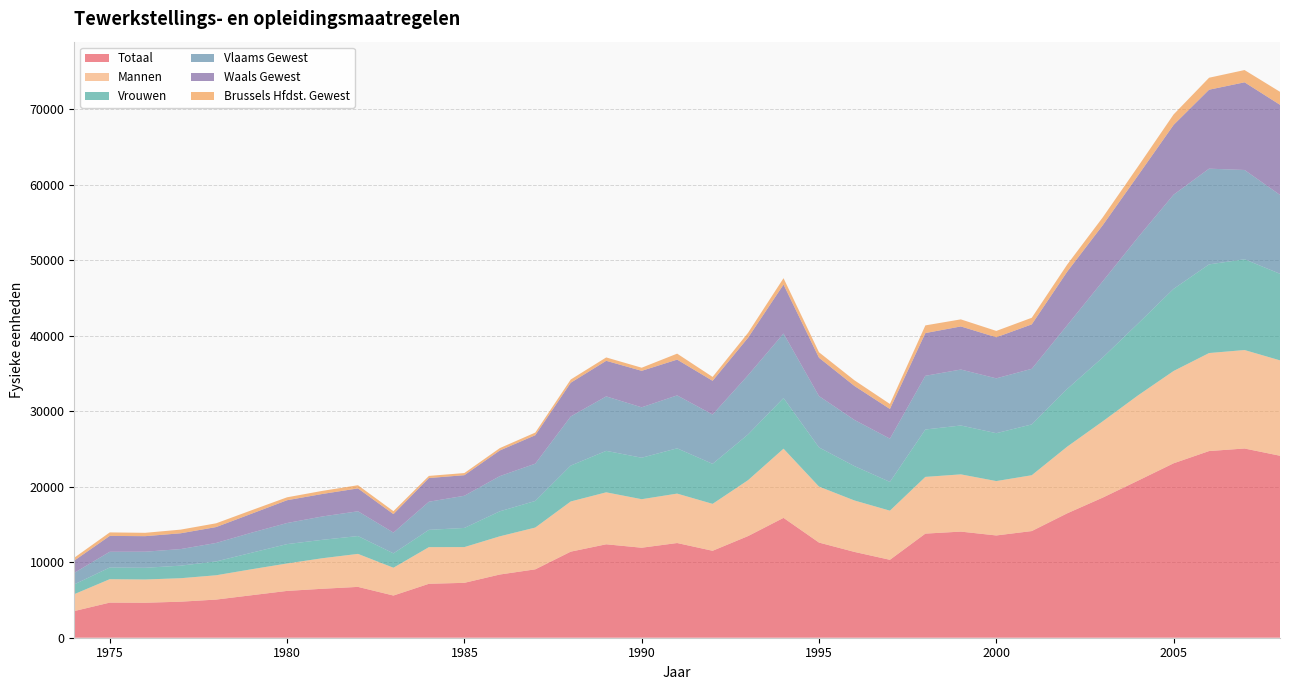

Reading left to right, transcribe all the data shown in this chart.

Totaal: 1974=3530.4	1975=4648.1	1976=4629.8	1977=4770.7	1978=5049.3	1979=5625.9	1980=6197.0	1981=6481.8	1982=6730.3	1983=5584.8	1984=7141.2	1985=7267.3	1986=8368.5	1987=9054.2	1988=11396.4	1989=12370.0	1990=11915.8	1991=12537.6	1992=11510.4	1993=13457.8	1994=15867.3	1995=12598.6	1996=11360.4	1997=10316.4	1998=13783.7	1999=14049.7	2000=13539.8	2001=14120.7	2002=16470.6	2003=18547.7	2004=20804.3	2005=23094.4	2006=24713.8	2007=25052.7	2008=24092.3
Mannen: 1974=2235.4	1975=3101.8	1976=3080.5	1977=3107.8	1978=3219.3	1979=3439.8	1980=3633.9	1981=4045.4	1982=4368.8	1983=3682.4	1984=4851.8	1985=4731.4	1986=5058.5	1987=5532.6	1988=6644.6	1989=6880.8	1990=6423.9	1991=6544.0	1992=6213.0	1993=7402.4	1994=9159.9	1995=7412.1	1996=6809.8	1997=6505.4	1998=7509.8	1999=7577.8	2000=7200.2	2001=7393.2	2002=8828.9	2003=10098.6	2004=11293.3	2005=12222.5	2006=12977.3	2007=13036.7	2008=12629.1
Vrouwen: 1974=1295.0	1975=1546.3	1976=1549.4	1977=1662.8	1978=1830.0	1979=2186.2	1980=2563.1	1981=2436.4	1982=2361.6	1983=1902.4	1984=2289.5	1985=2535.9	1986=3310.0	1987=3521.7	1988=4751.8	1989=5489.2	1990=5491.9	1991=5993.6	1992=5297.4	1993=6055.3	1994=6707.4	1995=5186.5	1996=4550.7	1997=3811.0	1998=6273.9	1999=6471.8	2000=6339.5	2001=6727.4	2002=7641.7	2003=8449.1	2004=9511.0	2005=10871.9	2006=11736.5	2007=12016.0	2008=11463.2
Vlaams Gewest: 1974=1527.1	1975=2081.3	1976=2130.0	1977=2194.8	1978=2446.1	1979=2656.8	1980=2792.2	1981=3093.9	1982=3279.7	1983=2748.5	1984=3722.6	1985=4261.0	1986=4659.7	1987=4937.2	1988=6504.3	1989=7210.7	1990=6674.3	1991=7009.9	1992=6528.2	1993=7840.8	1994=8538.3	1995=6795.7	1996=6115.9	1997=5723.9	1998=7111.5	1999=7407.6	2000=7261.3	2001=7362.5	2002=8432.9	2003=10090.2	2004=11422.2	2005=12472.4	2006=12673.2	2007=11822.4	2008=10442.7
Waals Gewest: 1974=1622.3	1975=2101.6	1976=2057.0	1977=2091.5	1978=2105.7	1979=2511.2	1980=3017.0	1981=2978.7	1982=3029.0	1983=2447.1	1984=3136.2	1985=2724.6	1986=3394.8	1987=3765.3	1988=4462.9	1989=4711.2	1990=4828.8	1991=4736.0	1992=4466.1	1993=4965.2	1994=6484.6	1995=5076.8	1996=4494.5	1997=3929.2	1998=5655.2	1999=5705.8	2000=5437.7	2001=5880.6	2002=7091.8	2003=7419.9	2004=8192.8	2005=9234.9	2006=10454.2	2007=11607.7	2008=11930.5
Brussels Hfdst. Gewest: 1974=381.0	1975=465.1	1976=442.8	1977=484.4	1978=497.5	1979=457.9	1980=387.8	1981=409.2	1982=421.7	1983=389.2	1984=282.4	1985=281.8	1986=314.0	1987=351.8	1988=429.2	1989=448.2	1990=412.8	1991=791.7	1992=516.1	1993=651.8	1994=844.4	1995=726.2	1996=750.0	1997=663.3	1998=1016.9	1999=936.2	2000=840.8	2001=877.6	2002=945.9	2003=1037.5	2004=1189.3	2005=1387.1	2006=1586.4	2007=1622.6	2008=1719.2